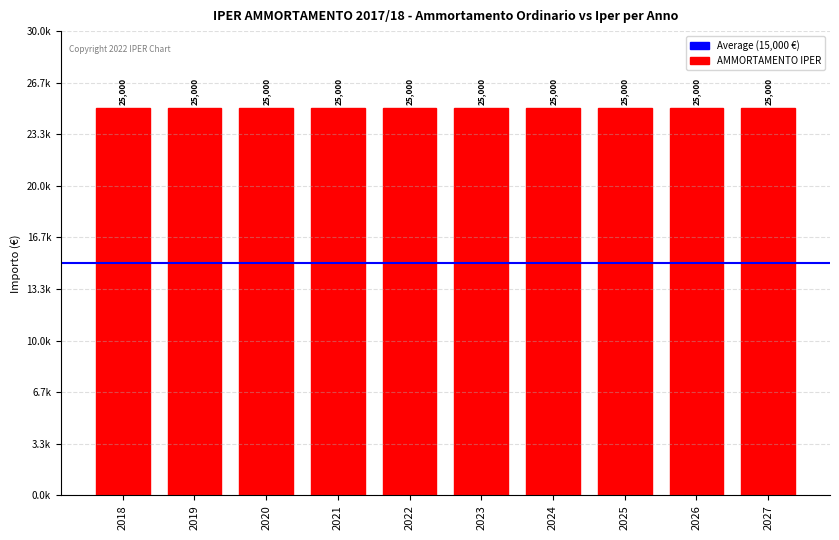

True or false: AMMORTAMENTO IPER has a value of 6490 at 2021.

False